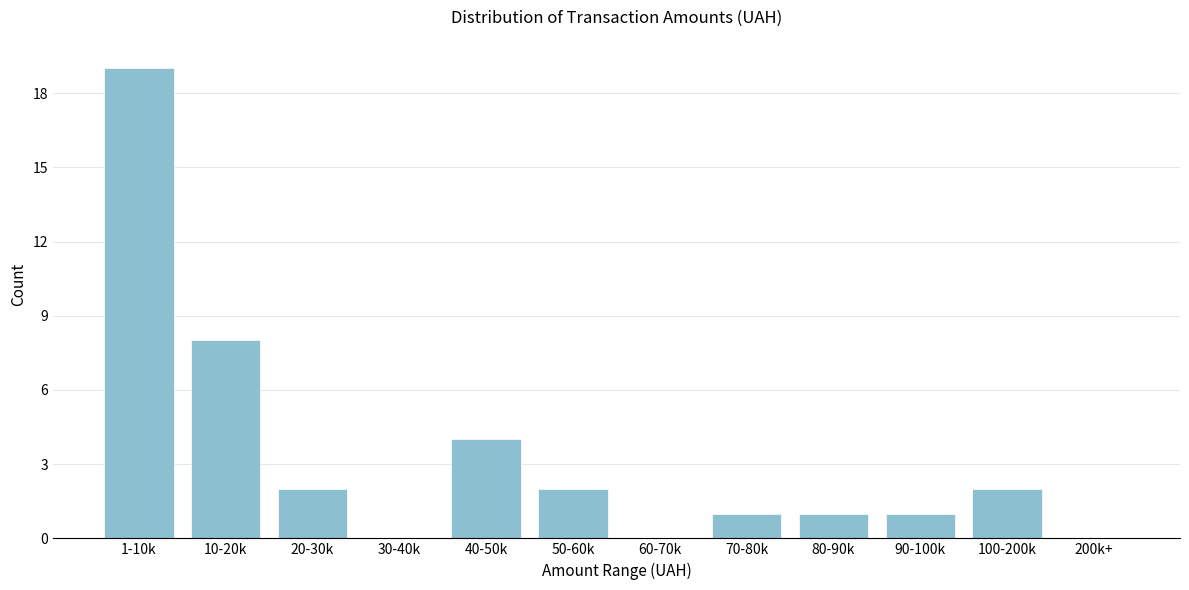

Reading right to left, transcribe all the data shown in this chart.

200k+=0	100-200k=2	90-100k=1	80-90k=1	70-80k=1	60-70k=0	50-60k=2	40-50k=4	30-40k=0	20-30k=2	10-20k=8	1-10k=19